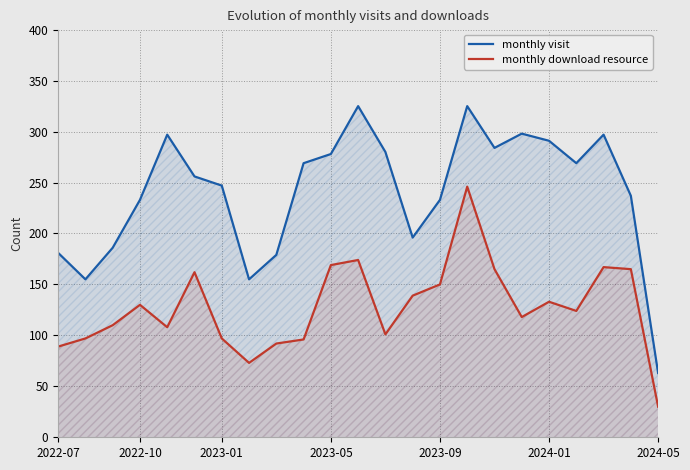

How many lines are shown in the chart?

2